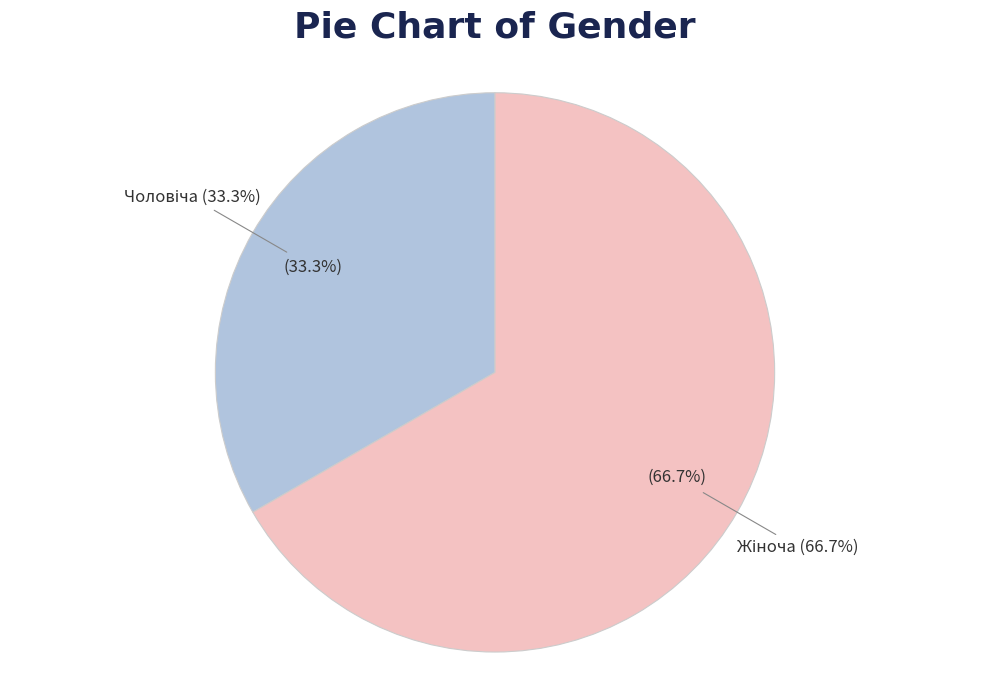

The Жіноча slice represents 80% of the pie. True or false?

False